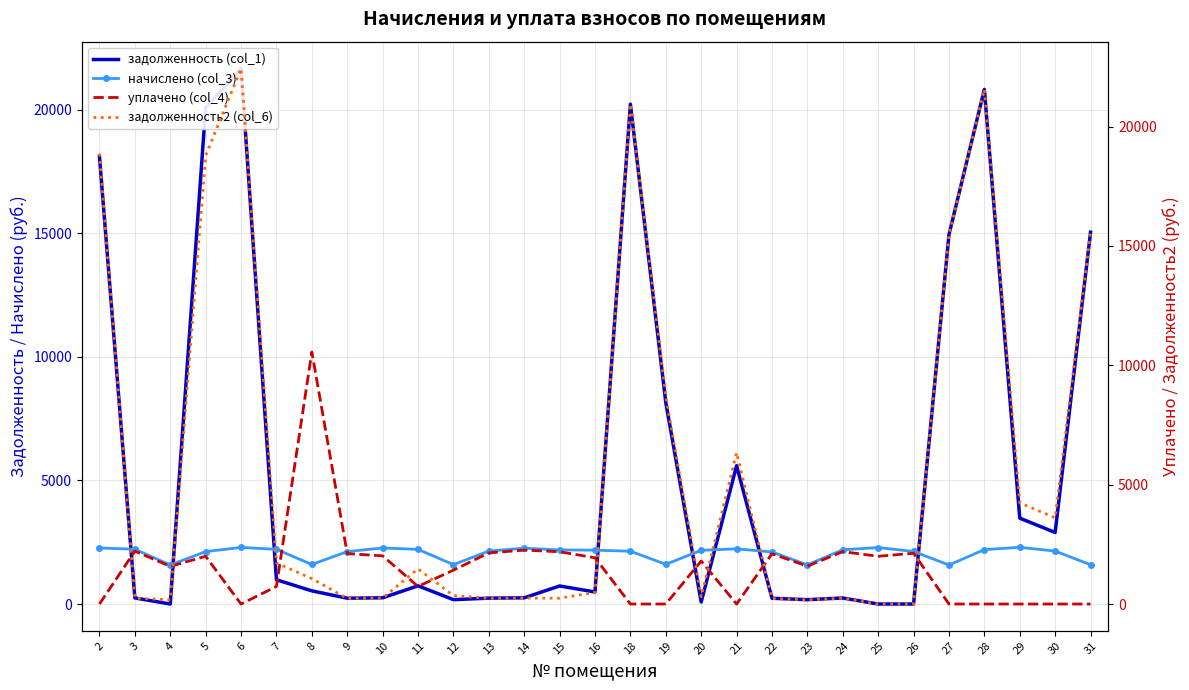

True or false: начислено (col_3) and задолженность (col_1) intersect in this chart.

True